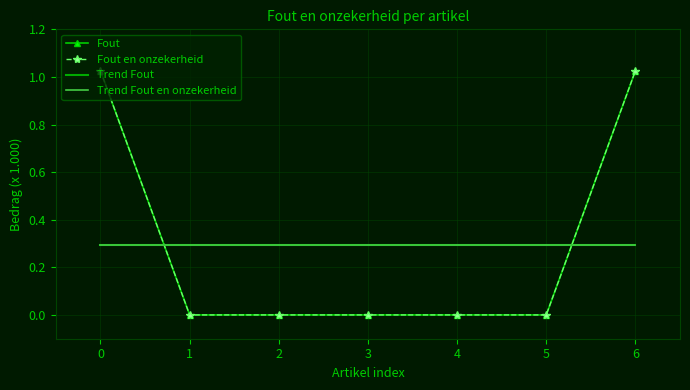

What is the approximate value of Trend Fout at 6?

0.3